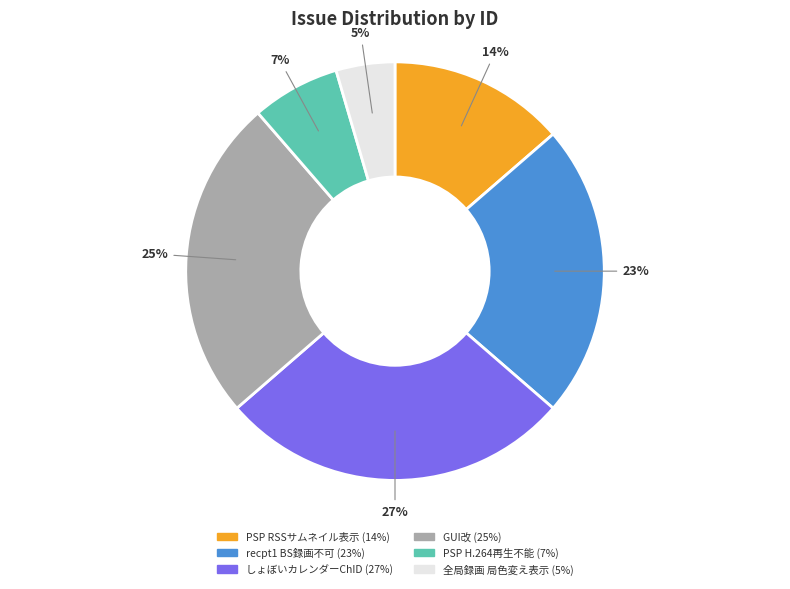

To the nearest percent, what is the average slice percentage?

17%